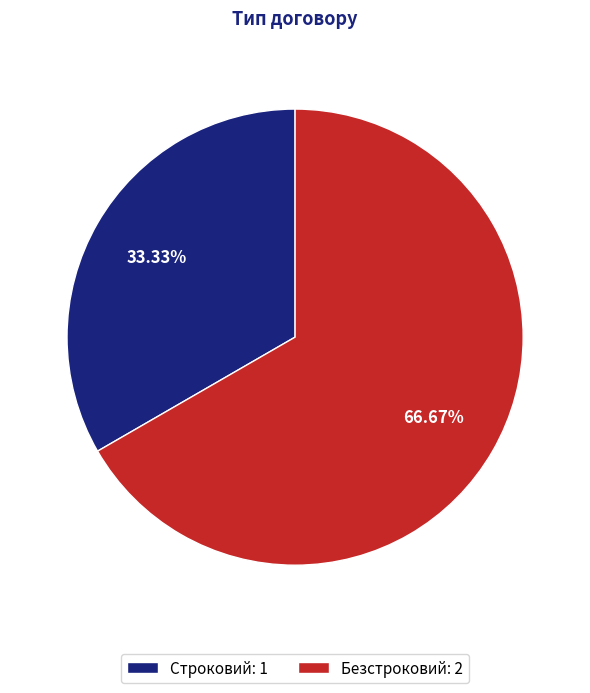

What percentage is the Безстроковий slice, to the nearest percent?

67%